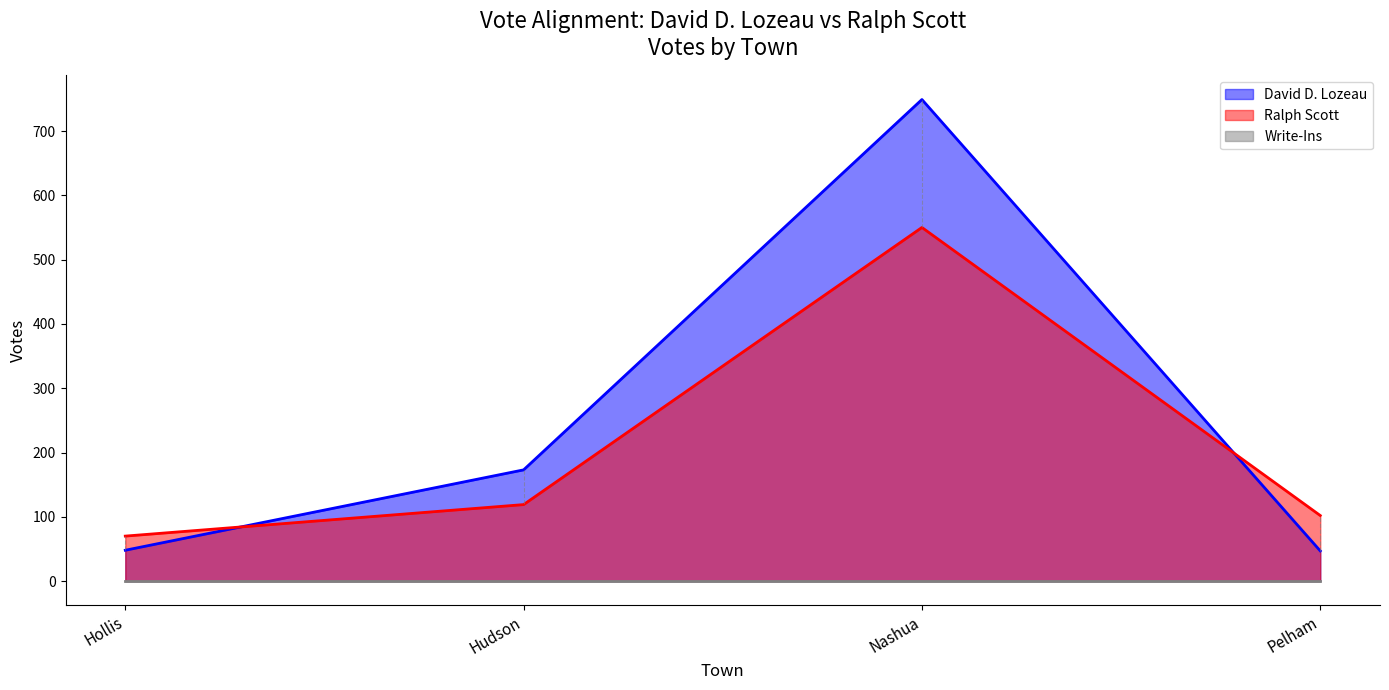

Rank the categories by Ralph Scott value from lowest to highest.

Hollis, Pelham, Hudson, Nashua